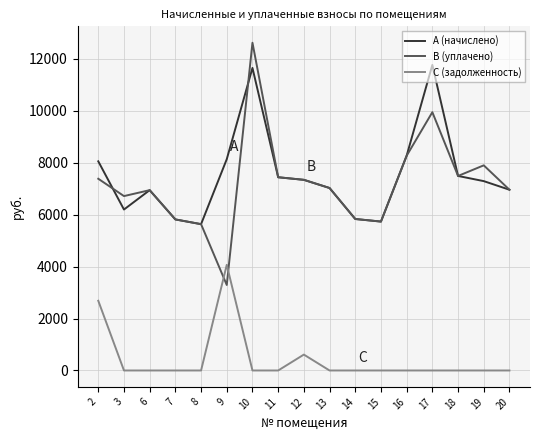

What is the difference between the maximum and minimum values in the A (начислено) series?

6127.3